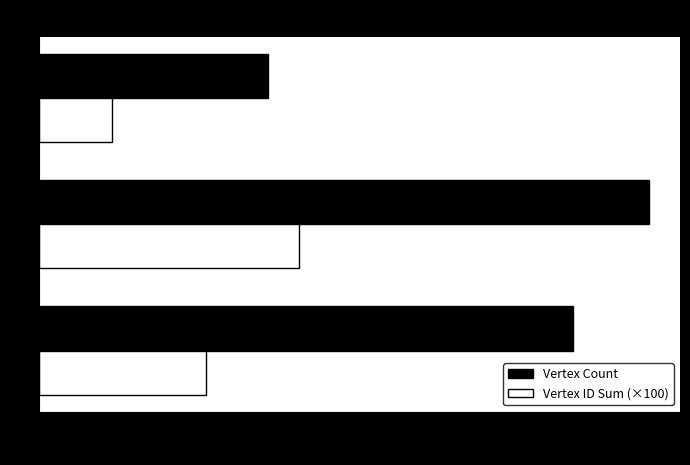

Which category has the lowest value in the Vertex ID Sum (×100) series?

G3